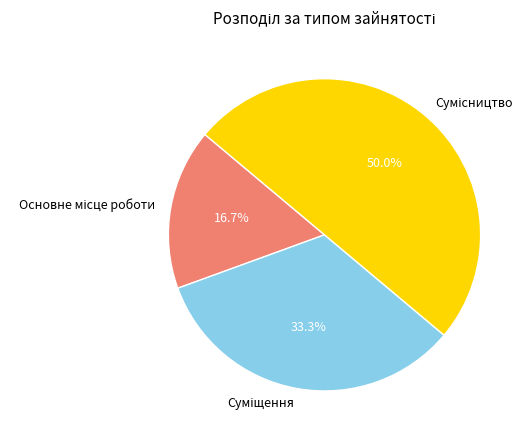

Which slice is the smallest?

Основне місце роботи